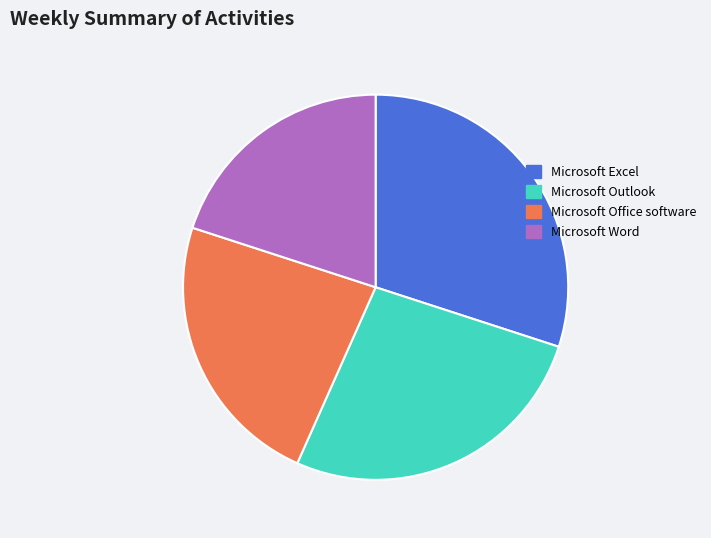

Rank the categories by value from lowest to highest.

Microsoft Word, Microsoft Office software, Microsoft Outlook, Microsoft Excel